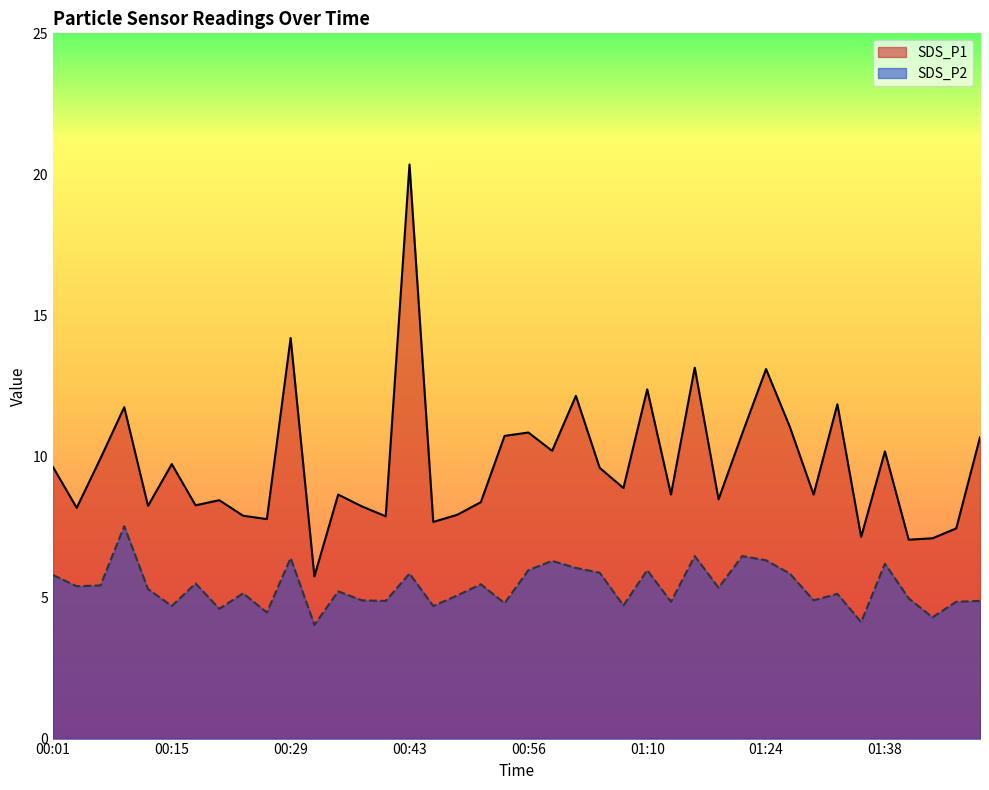

True or false: SDS_P2 and SDS_P1 cross at least once.

False